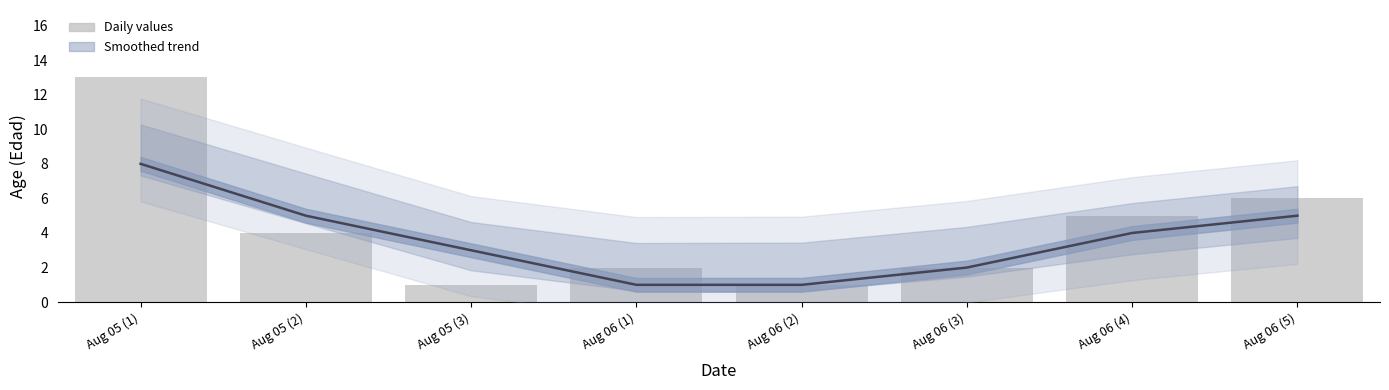

Reading left to right, transcribe all the data shown in this chart.

Smoothed trend: Aug 05 (1)=8	Aug 05 (2)=5	Aug 05 (3)=3	Aug 06 (1)=1	Aug 06 (2)=1	Aug 06 (3)=2	Aug 06 (4)=4	Aug 06 (5)=5
Daily values: Aug 05 (1)=13	Aug 05 (2)=4	Aug 05 (3)=1	Aug 06 (1)=2	Aug 06 (2)=1	Aug 06 (3)=2	Aug 06 (4)=5	Aug 06 (5)=6